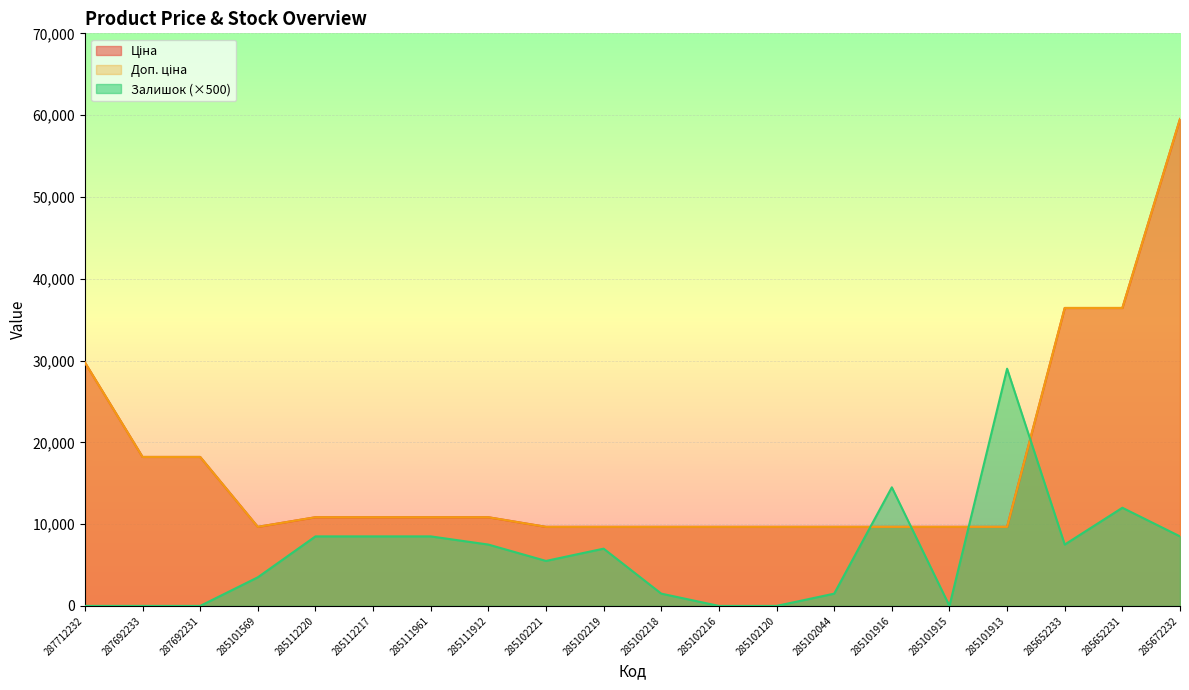

What is the label of the 6th point from the right?

285101916